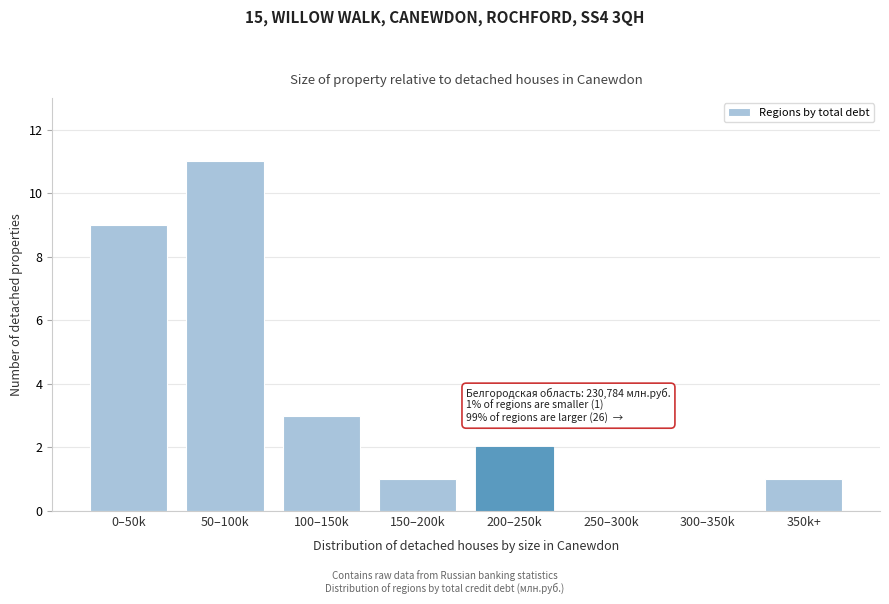

Reading right to left, what are all the values shown in this chart?

350k+=1	300–350k=0	250–300k=0	200–250k=2	150–200k=1	100–150k=3	50–100k=11	0–50k=9